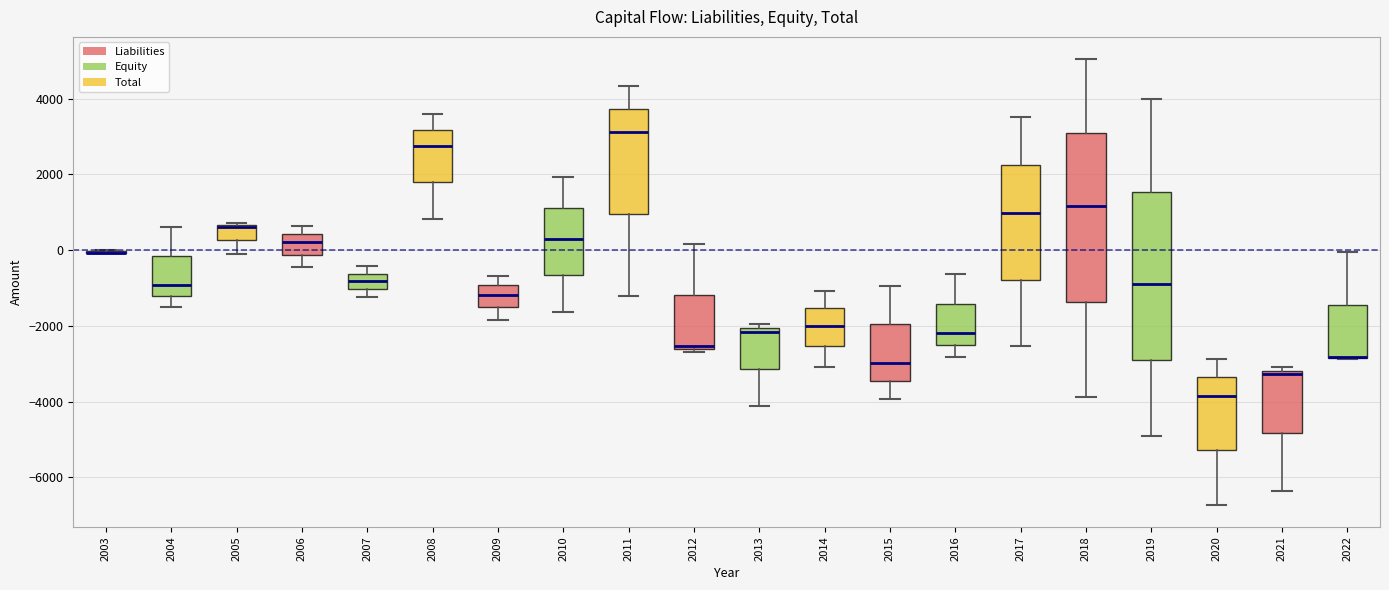

Reading left to right, transcribe this box plot: for each box, give where its median line is, the range the box spans, and where its two whiskers end, as read against the y-axis. The values are not printed on the chart, so give them approximately, as read against the axis.

2003: box collapsed to a line at 0, whiskers 0 to 0
2004: median -1000, box -1200 to -200, whiskers -1600 to 600
2005: median 600, box 200 to 600, whiskers -200 to 800
2006: median 200, box -200 to 400, whiskers -400 to 600
2007: median -800, box -1000 to -600, whiskers -1200 to -400
2008: median 2800, box 1800 to 3200, whiskers 800 to 3600
2009: median -1200, box -1600 to -1000, whiskers -1800 to -600
2010: median 400, box -600 to 1200, whiskers -1600 to 2000
2011: median 3200, box 1000 to 3800, whiskers -1200 to 4400
2012: median -2600 (just above the box's lower edge), box -2600 to -1200, whiskers -2600 (just below the box's lower edge) to 200
2013: median -2200, box -3200 to -2000, whiskers -4200 to -2000 (just above the box's upper edge)
2014: median -2000, box -2600 to -1600, whiskers -3000 to -1000
2015: median -3000, box -3400 to -2000, whiskers -4000 to -1000
2016: median -2200, box -2600 to -1400, whiskers -2800 to -600
2017: median 1000, box -800 to 2200, whiskers -2600 to 3600
2018: median 1200, box -1400 to 3000, whiskers -3800 to 5000
2019: median -1000, box -3000 to 1600, whiskers -4800 to 4000
2020: median -3800, box -5200 to -3400, whiskers -6800 to -2800
2021: median -3200 (just below the box's upper edge), box -4800 to -3200, whiskers -6400 to -3000
2022: median -2800 (drawn on the box's lower edge), box -2800 to -1400, whiskers -2800 to 0